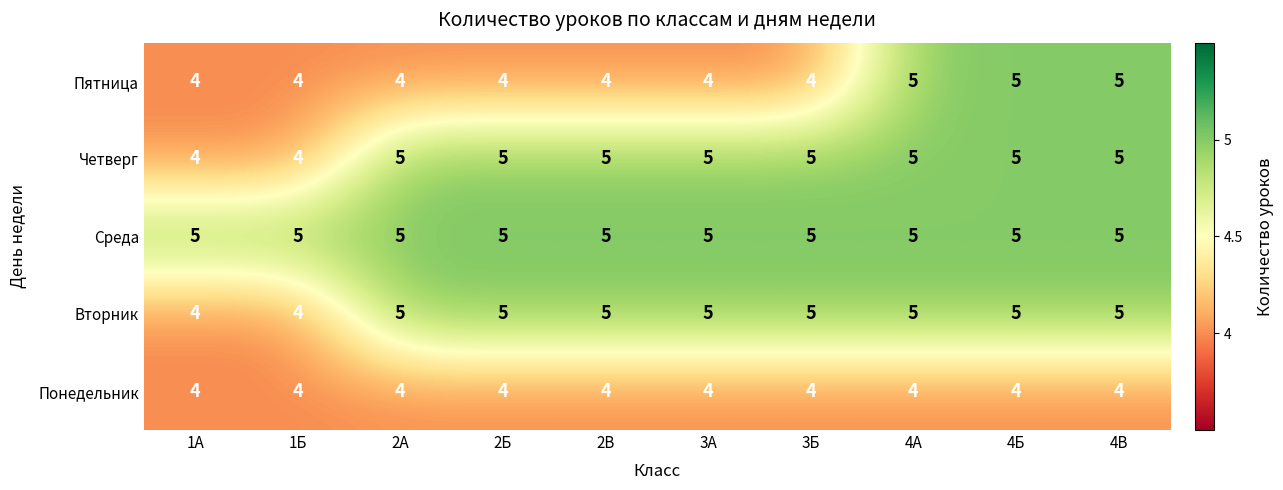

What is the approximate value of Пятница at 4Б?

5